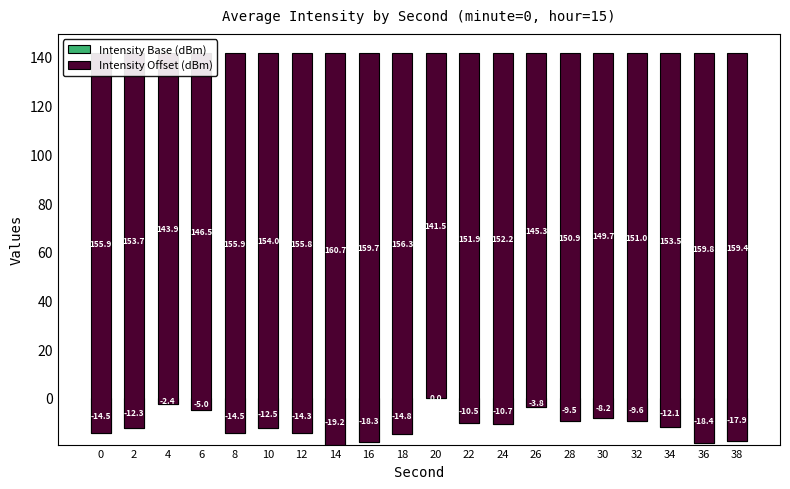

What is the sum of all Intensity Offset (dBm) values?

3057.6